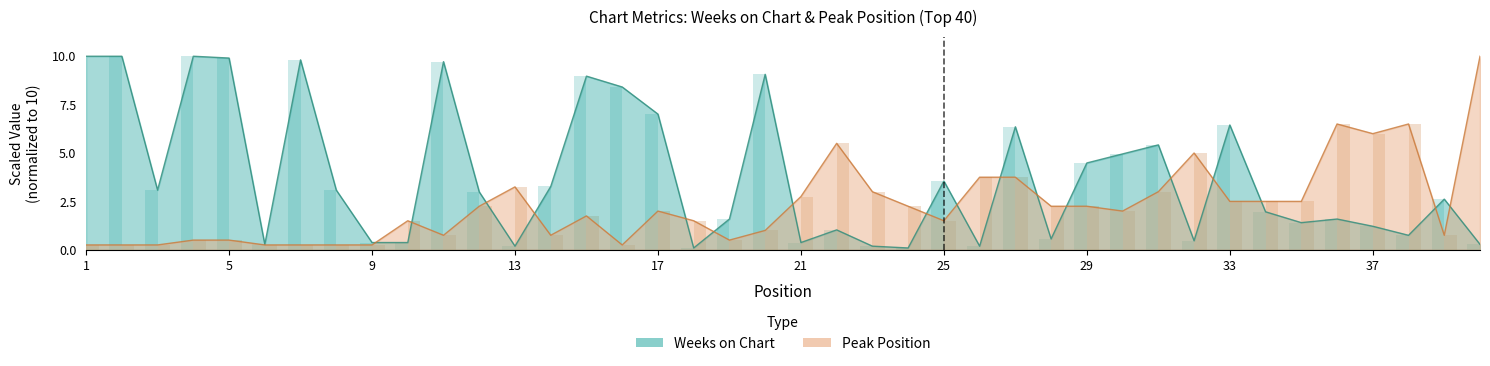

What is the difference between the highest and lowest values at 15?

7.2